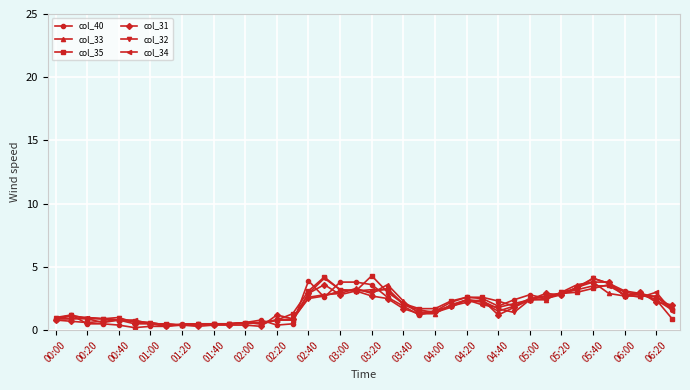

What is the sum of all col_31 values?

69.8